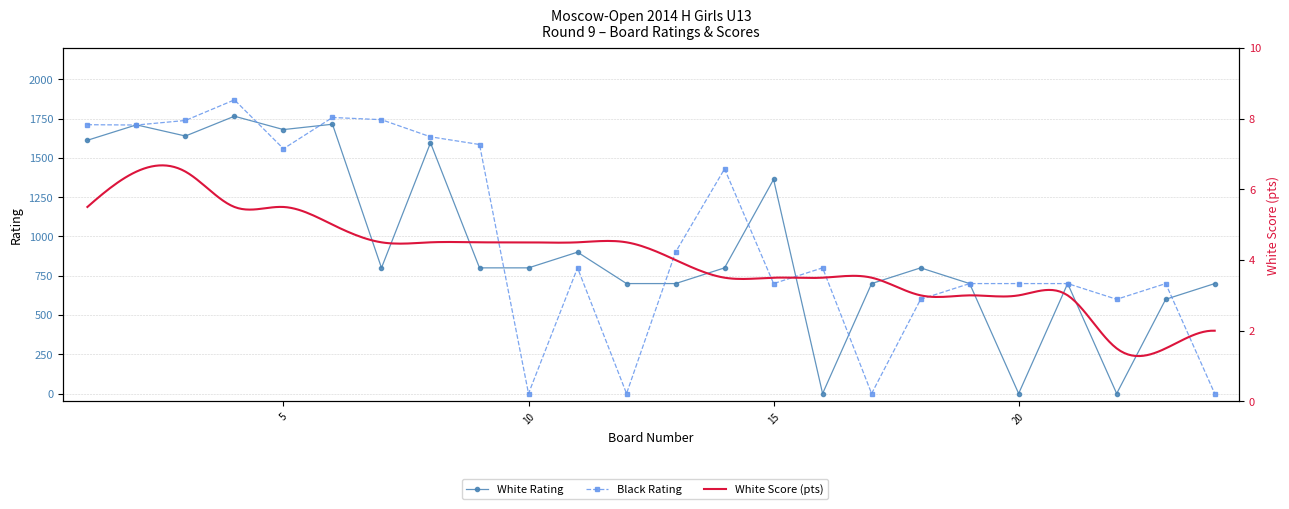

Which series changed the most between 21 and 24?

Black Rating